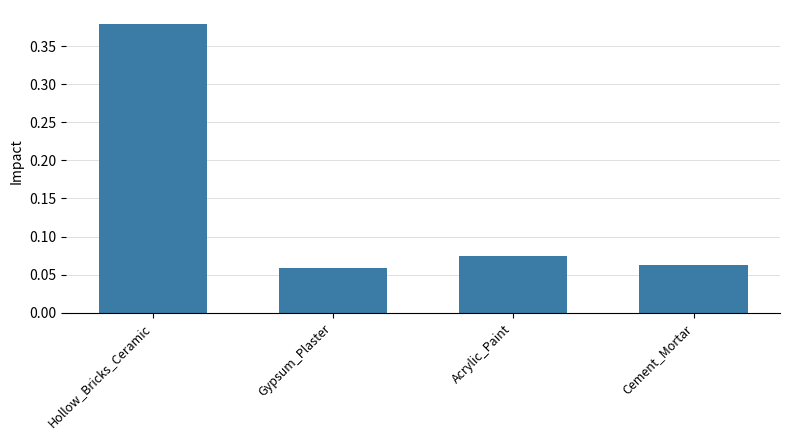

How many bars are there in total?

4